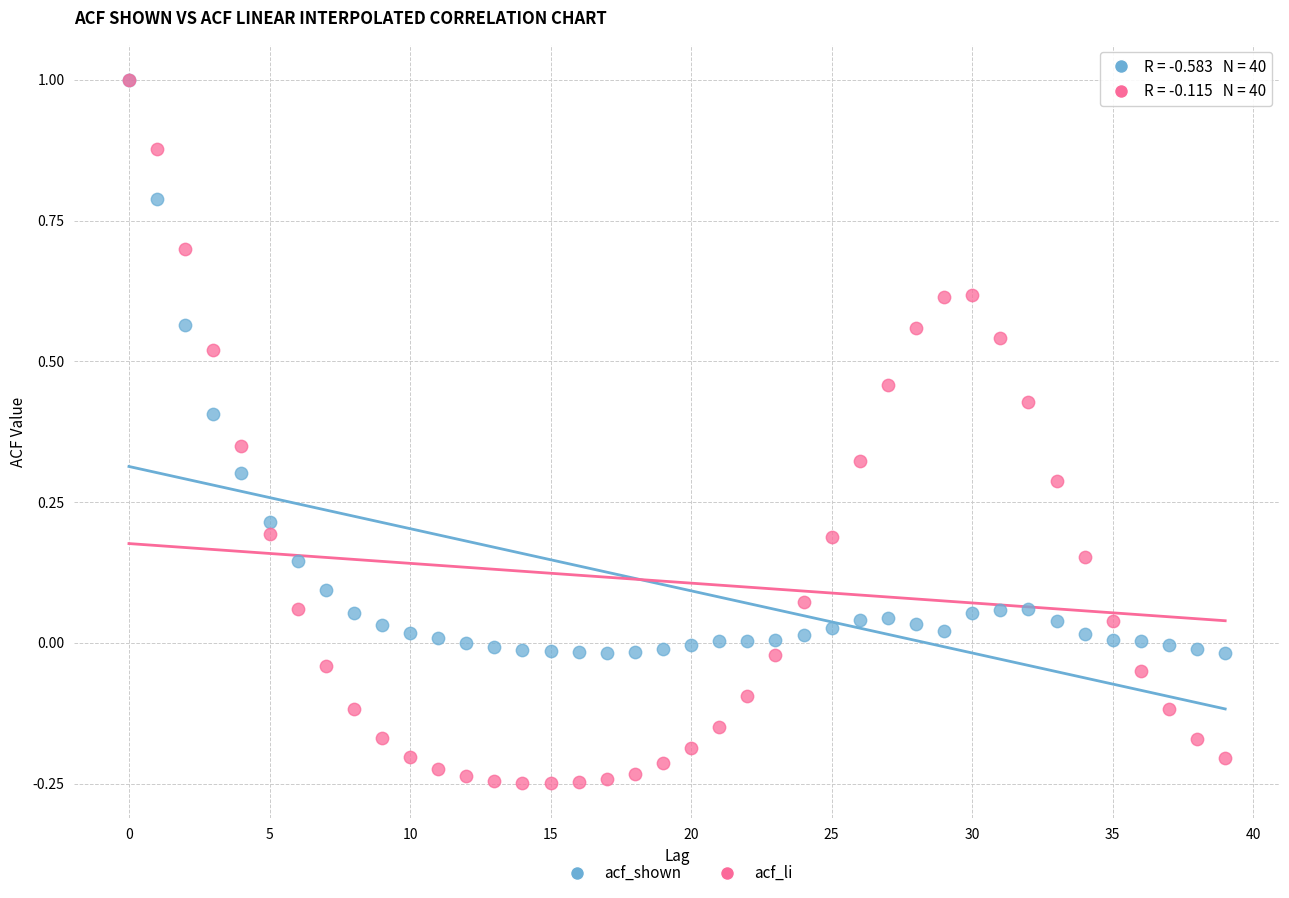

What are all the series names shown in the legend?

acf_shown, acf_li